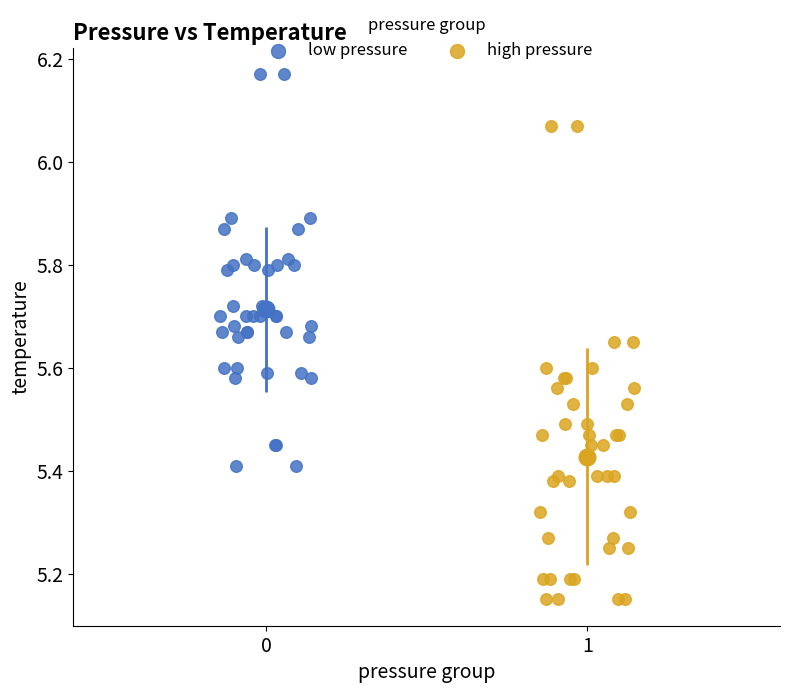

Which series reaches the minimum Y coordinate?

high pressure